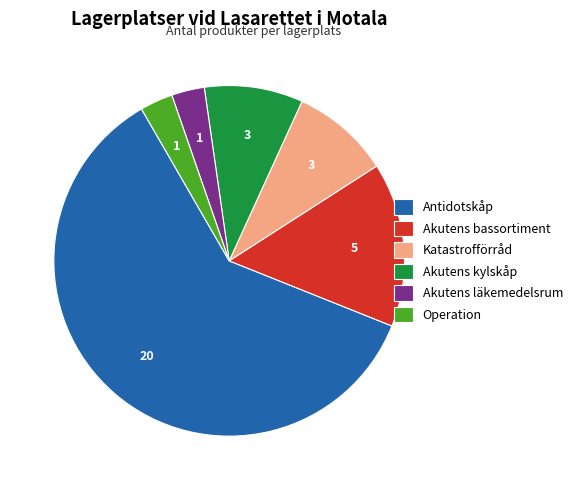

True or false: Antidotskåp accounts for 61% of the total.

True